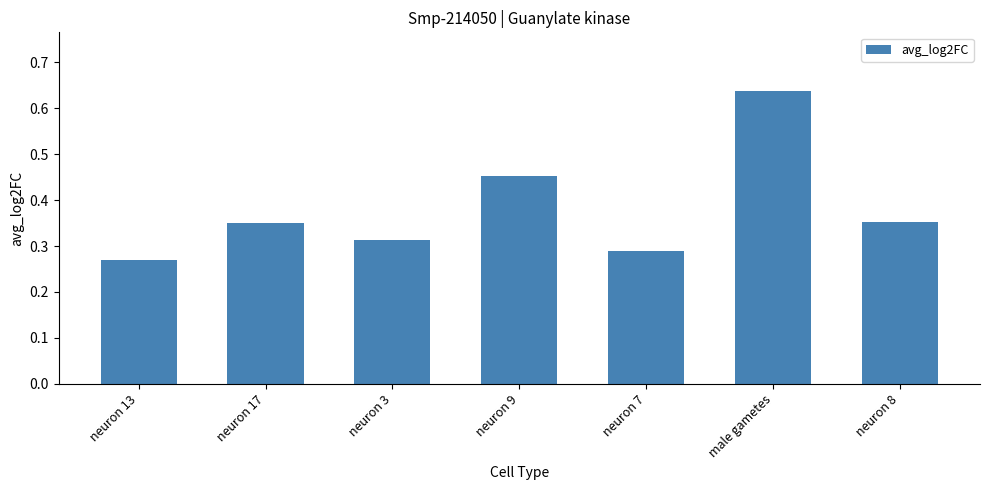

Which category has the highest value across all series?

male gametes